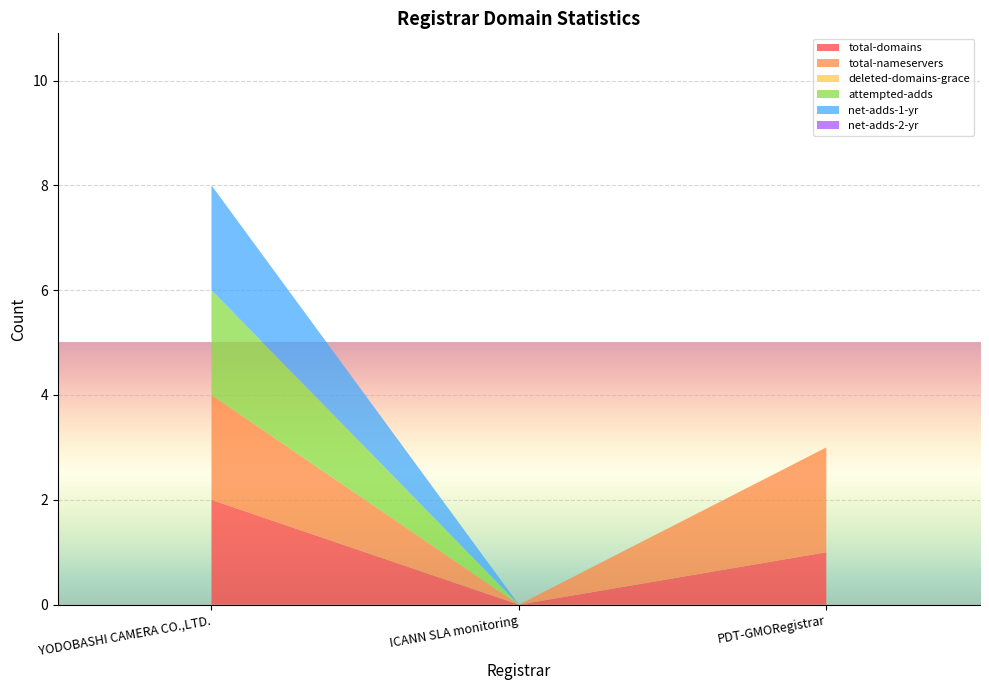

Reading left to right, extract all data points from this chart.

total-domains: YODOBASHI CAMERA CO.,LTD.=2	ICANN SLA monitoring=0	PDT-GMORegistrar=1
total-nameservers: YODOBASHI CAMERA CO.,LTD.=2	ICANN SLA monitoring=0	PDT-GMORegistrar=2
deleted-domains-grace: YODOBASHI CAMERA CO.,LTD.=0	ICANN SLA monitoring=0	PDT-GMORegistrar=0
attempted-adds: YODOBASHI CAMERA CO.,LTD.=2	ICANN SLA monitoring=0	PDT-GMORegistrar=0
net-adds-1-yr: YODOBASHI CAMERA CO.,LTD.=2	ICANN SLA monitoring=0	PDT-GMORegistrar=0
net-adds-2-yr: YODOBASHI CAMERA CO.,LTD.=0	ICANN SLA monitoring=0	PDT-GMORegistrar=0